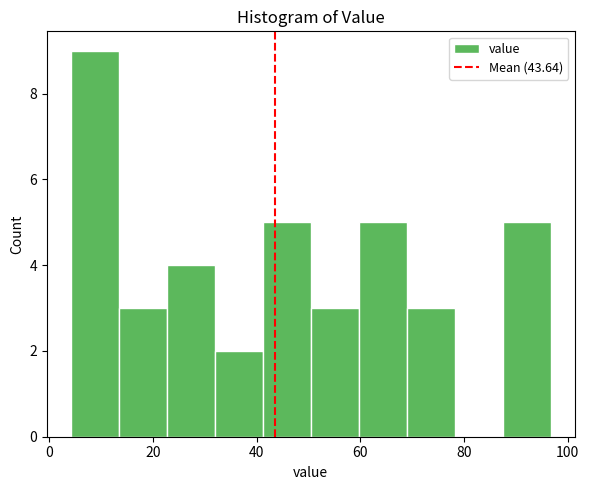

Reading left to right, transcribe this chart: for each bar, give the range it covers on the x-axis and its height. Neither the bar edges nor the heights are printed on the chart, so give them approximately, as read against the axes.

4 to 14: 9
14 to 22: 3
22 to 32: 4
32 to 42: 2
42 to 50: 5
50 to 60: 3
60 to 68: 5
68 to 78: 3
78 to 88: 0
88 to 96: 5